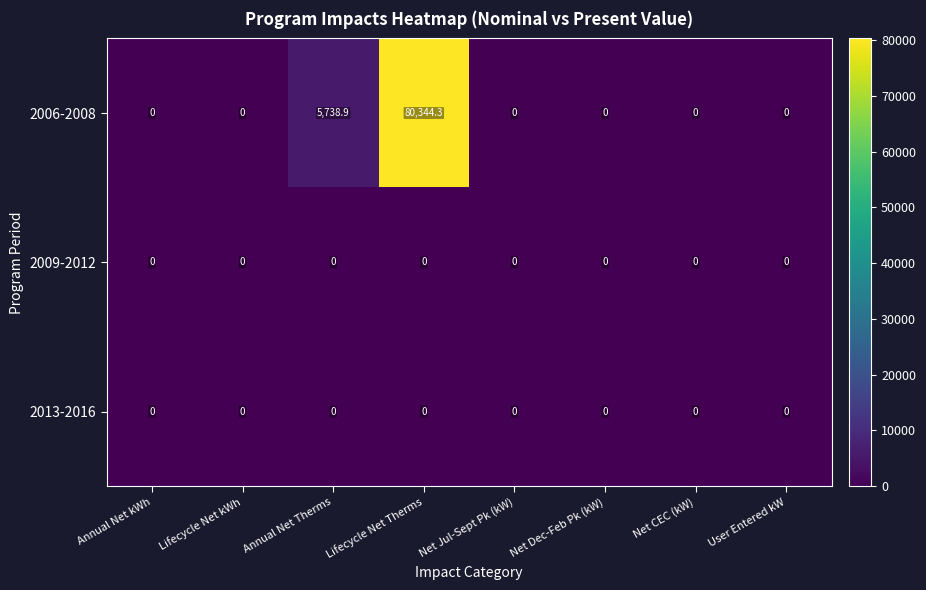

True or false: 2009-2012 has a value of 0.0 at Lifecycle Net Therms.

True